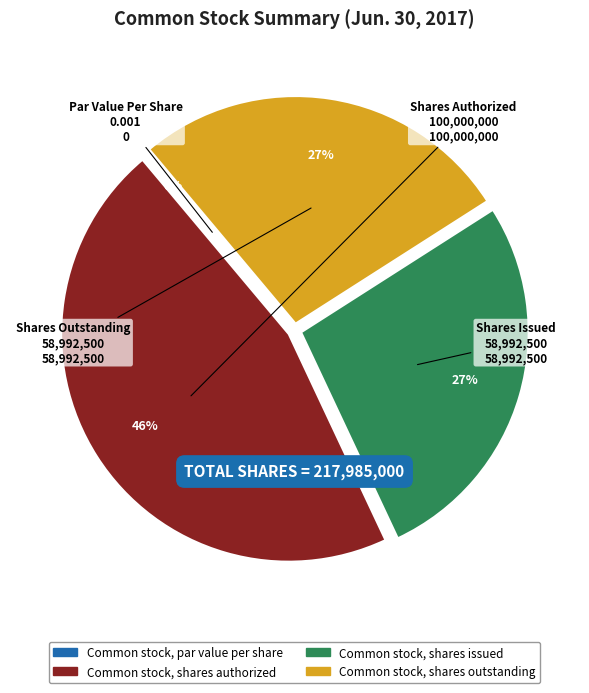

What is the largest slice in the pie chart?

Common stock, shares authorized